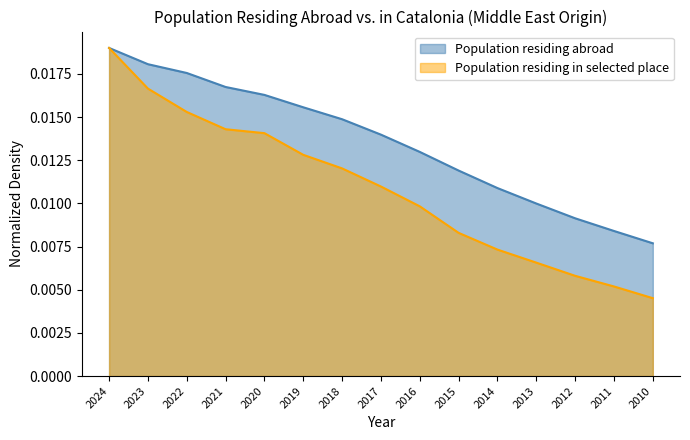

Is the value of Population residing in selected place at 2024 greater than the value of Population residing abroad at 2023?

Yes